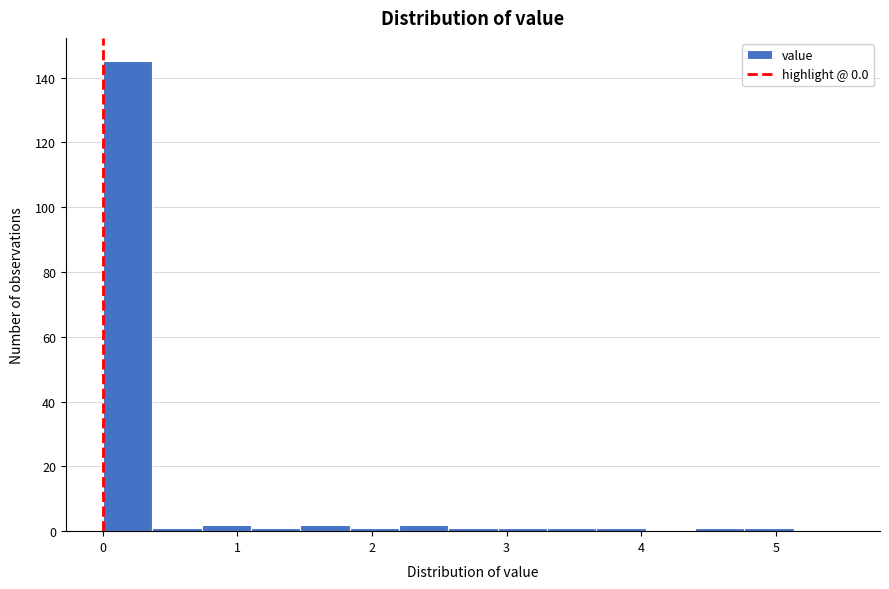

Read against the x-axis, roughly where is the centre of the tallest bar?

0.2